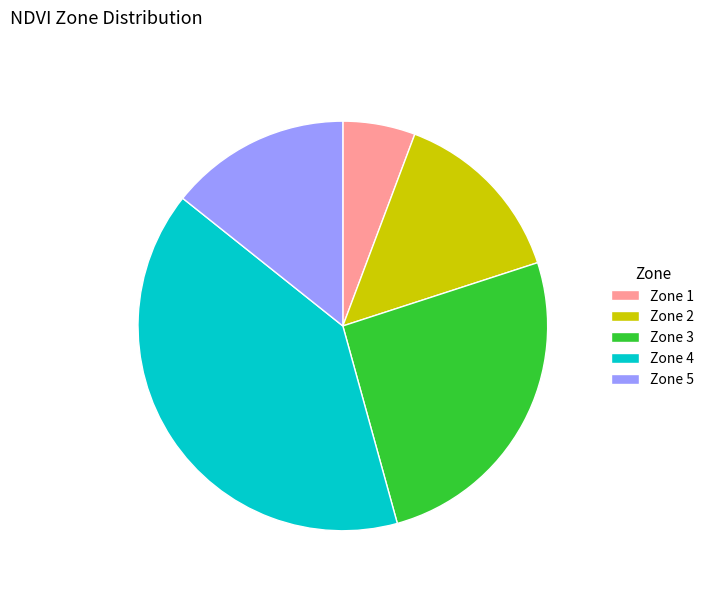

Is there a majority slice in this chart?

No